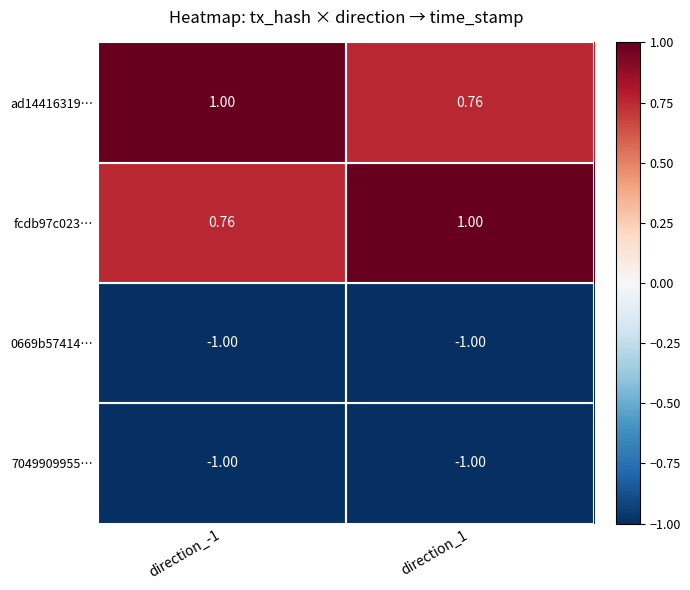

Is the value of 7049909955… at direction_1 greater than the value of fcdb97c023… at direction_-1?

No